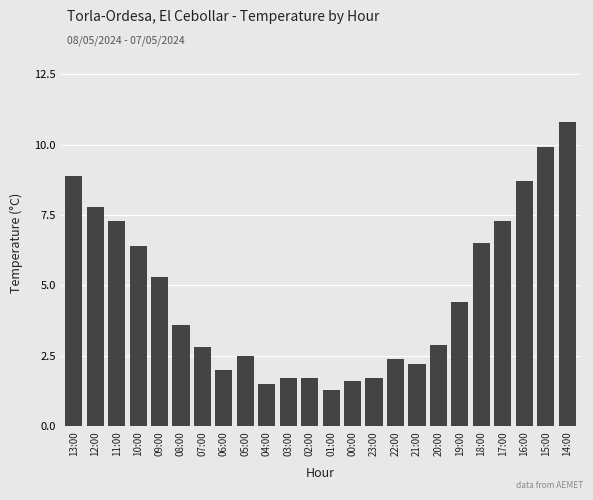

The chart shows a value of 7.3 at 17:00. True or false?

True